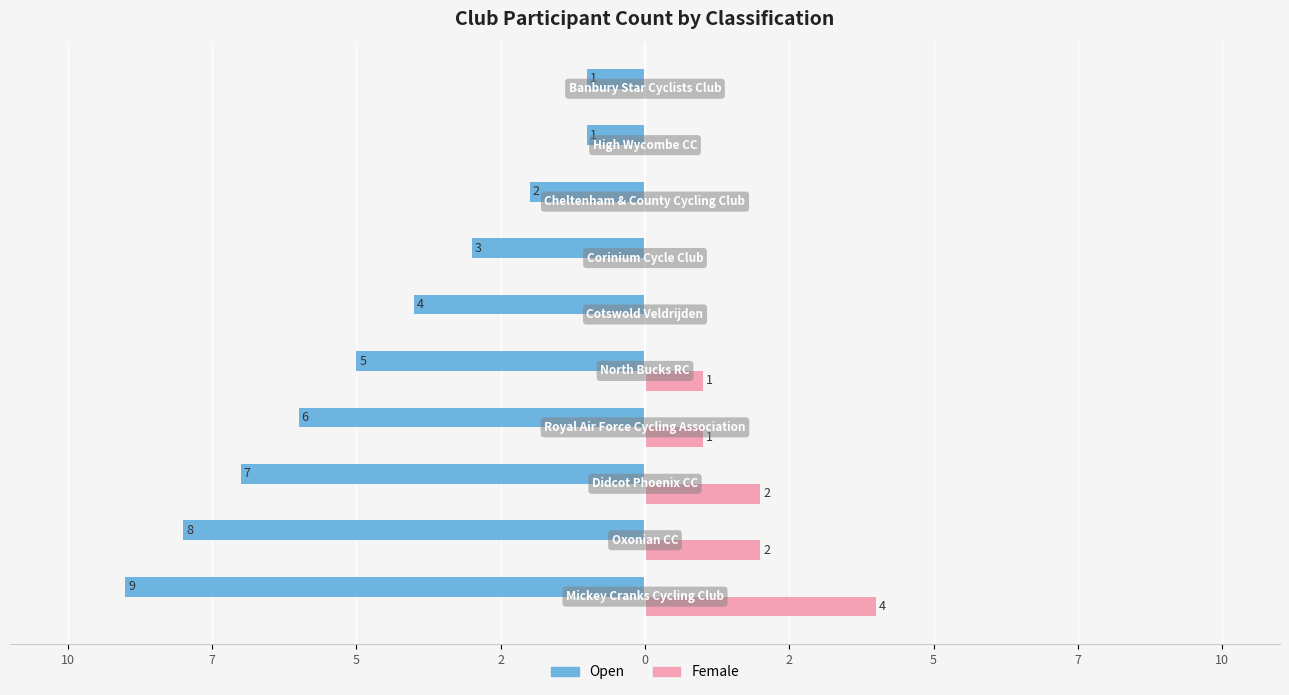

What are all the series names shown in the legend?

Open, Female